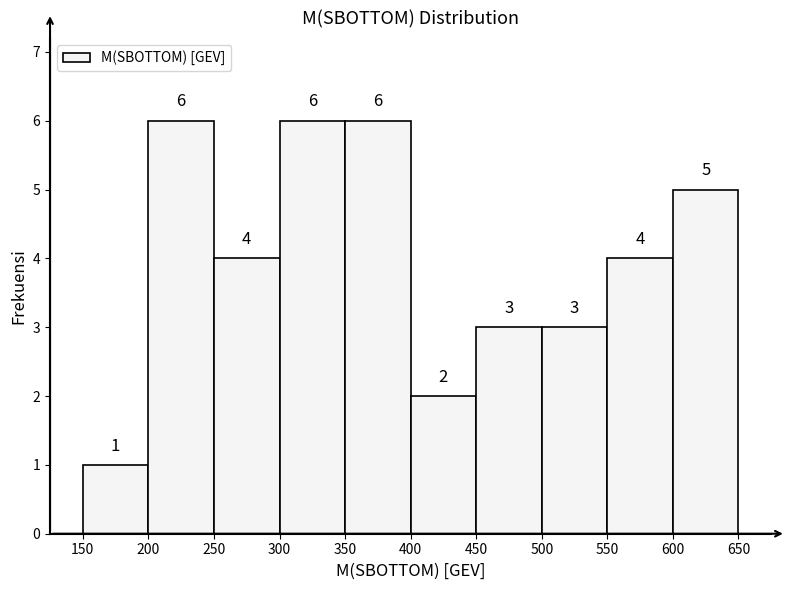

What is the height of the bar covering 500 to 550 on the x-axis?

3